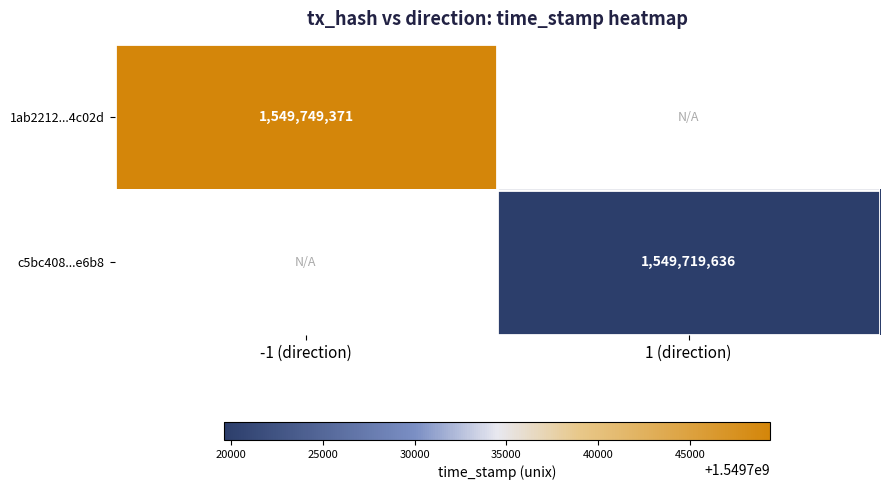

The 1ab2212...4c02d series shows 1549749371 at -1 (direction). True or false?

True